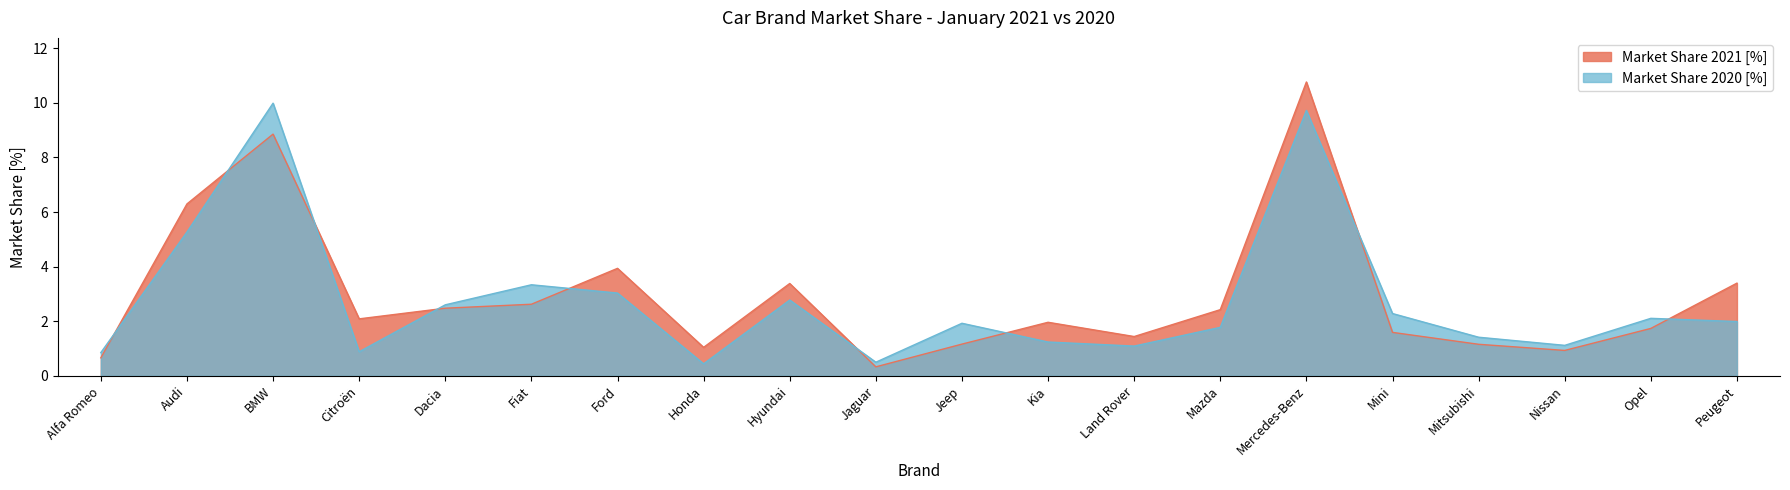

The Market Share 2020 [%] series shows 0.3 at Land Rover. True or false?

False